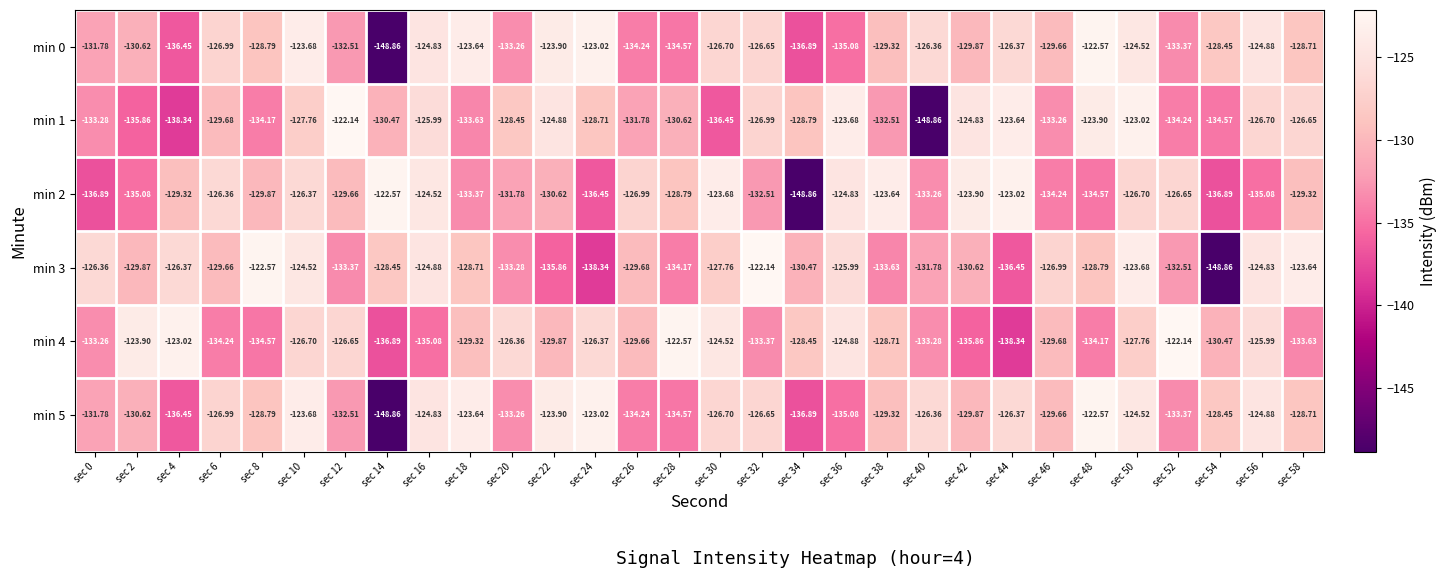

Is the value of min 0 at sec 58 greater than the value of min 2 at sec 4?

Yes